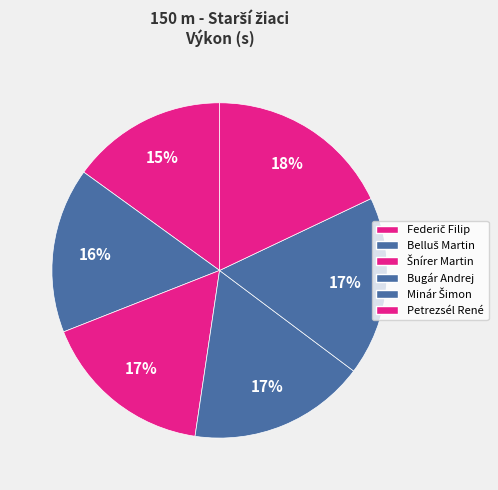

Combined, do Petrezsél René and Bugár Andrej account for over 50%?

No